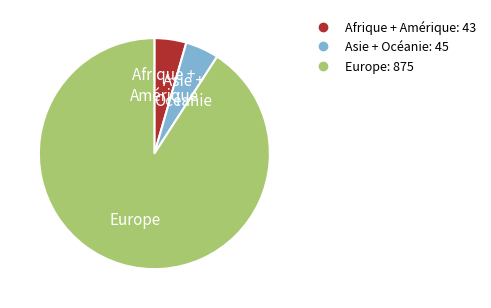

How many segments does this pie chart have?

3